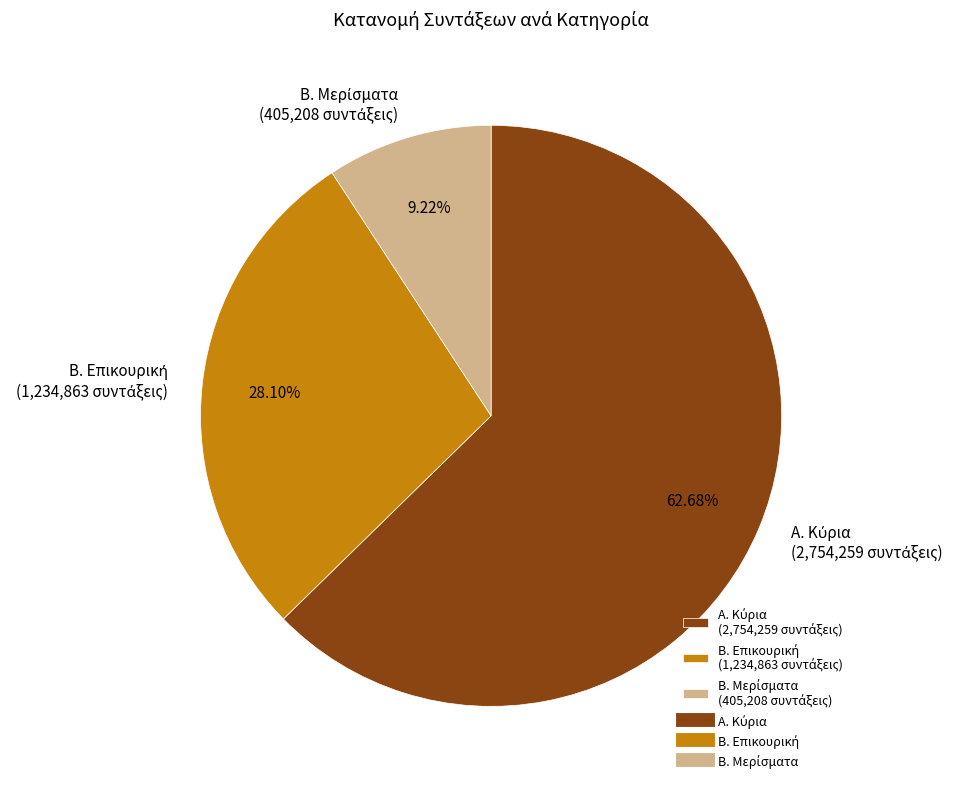

Rank the categories by value from highest to lowest.

Α. Κύρια, Β. Επικουρική, Β. Μερίσματα